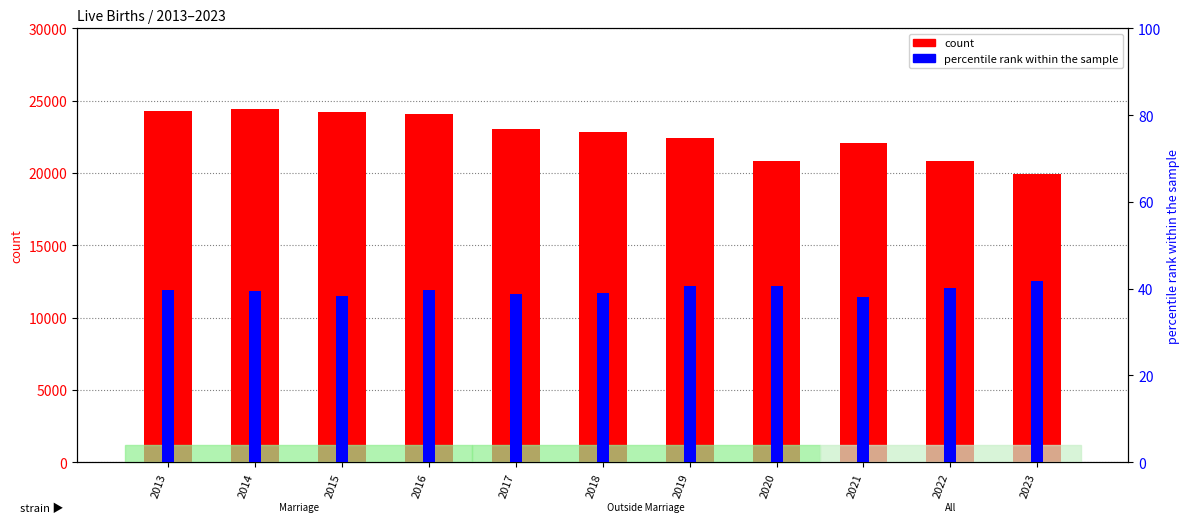

Where does the percentile rank within the sample series first go above 39?

2013